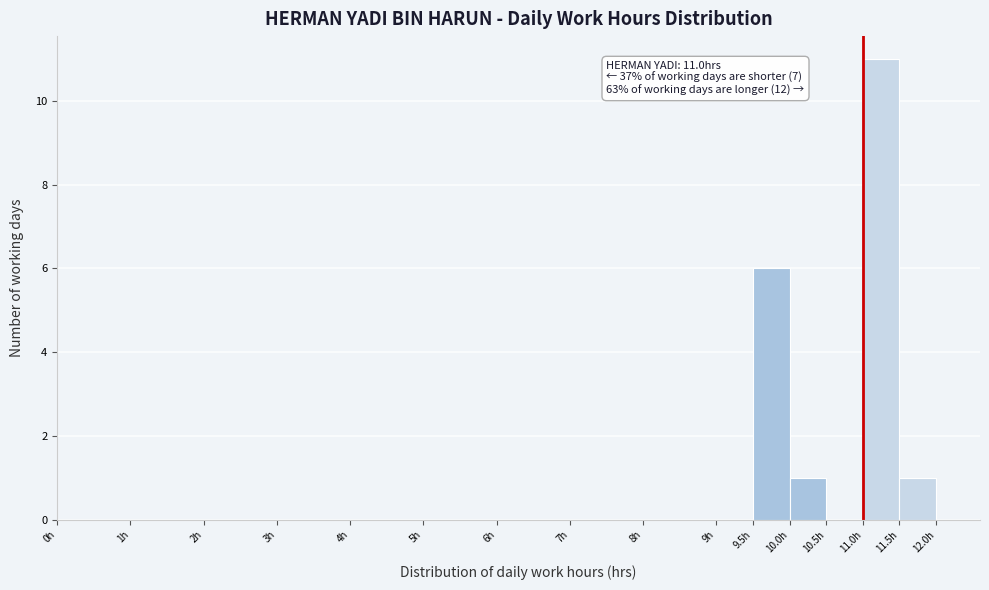

Which range on the x-axis has the tallest bar?

11.0 to 11.5